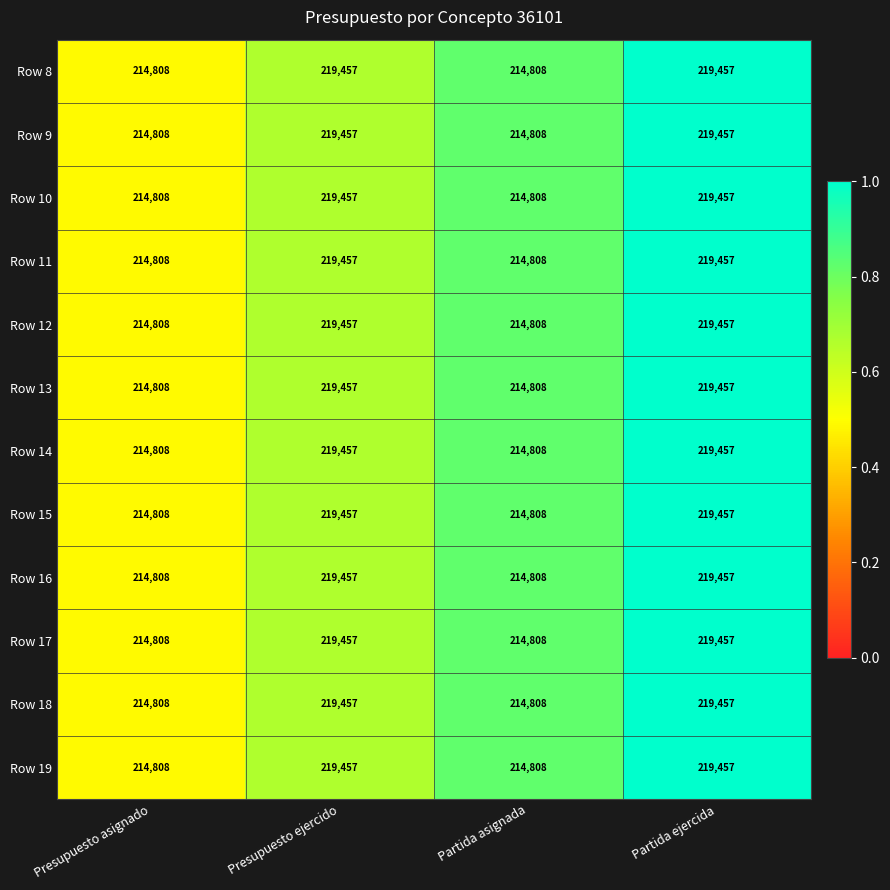

The value of Row 11 at Presupuesto asignado is 293533. True or false?

False